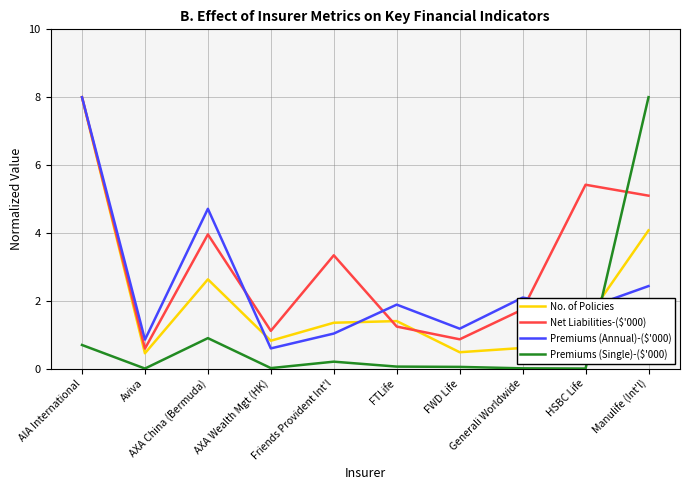

What is the difference between the highest and lowest values at HSBC Life?

5.4